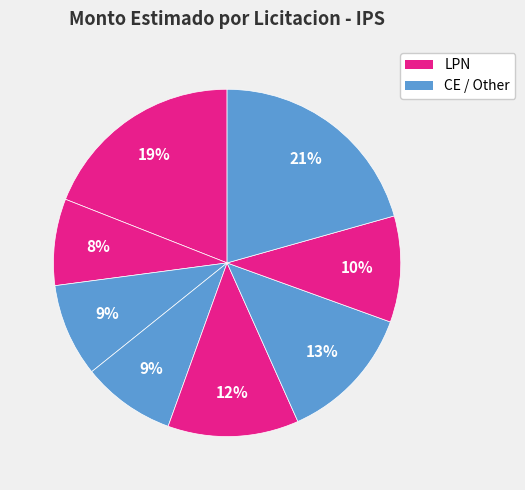

How many segments does this pie chart have?

8